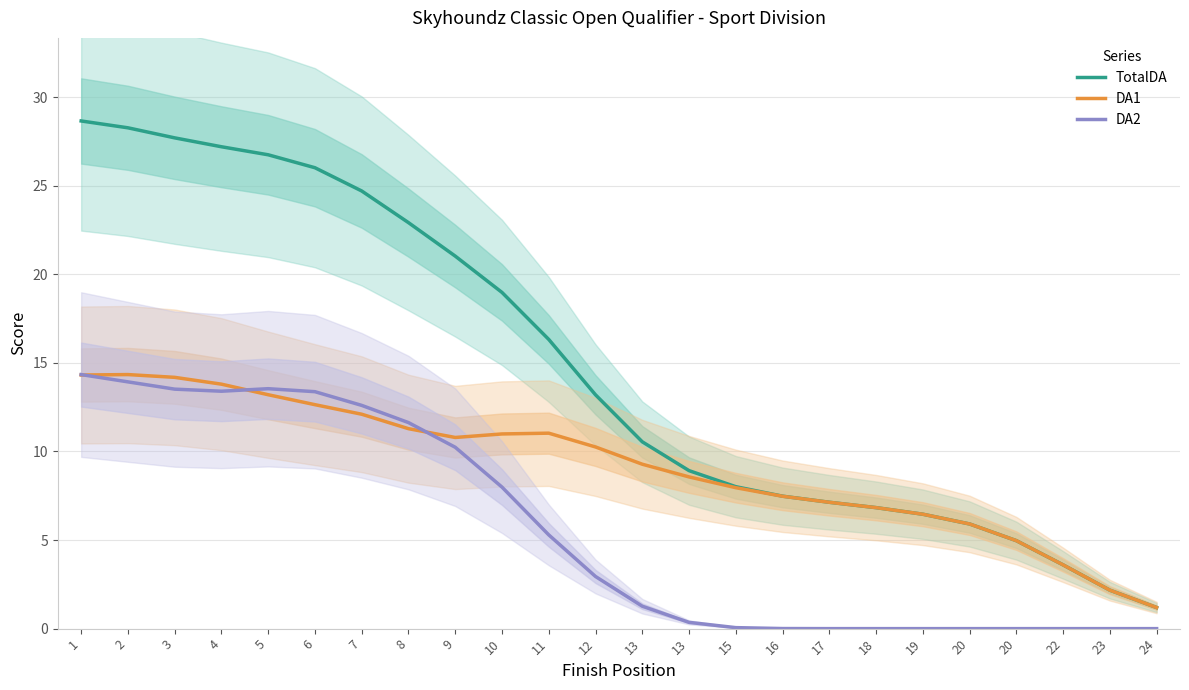

Between which two adjacent categories do DA2 and DA1 first intersect?

1 and 2